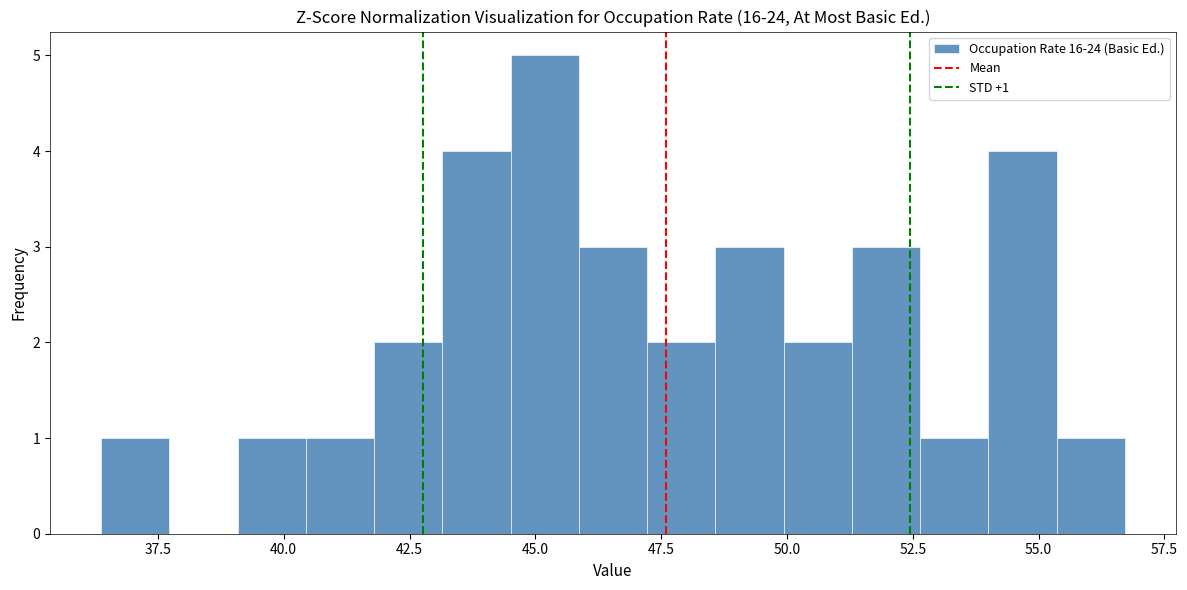

Around what value on the x-axis is the tallest bar? Give the approximate position of its centre, as read against the axis.

45.0